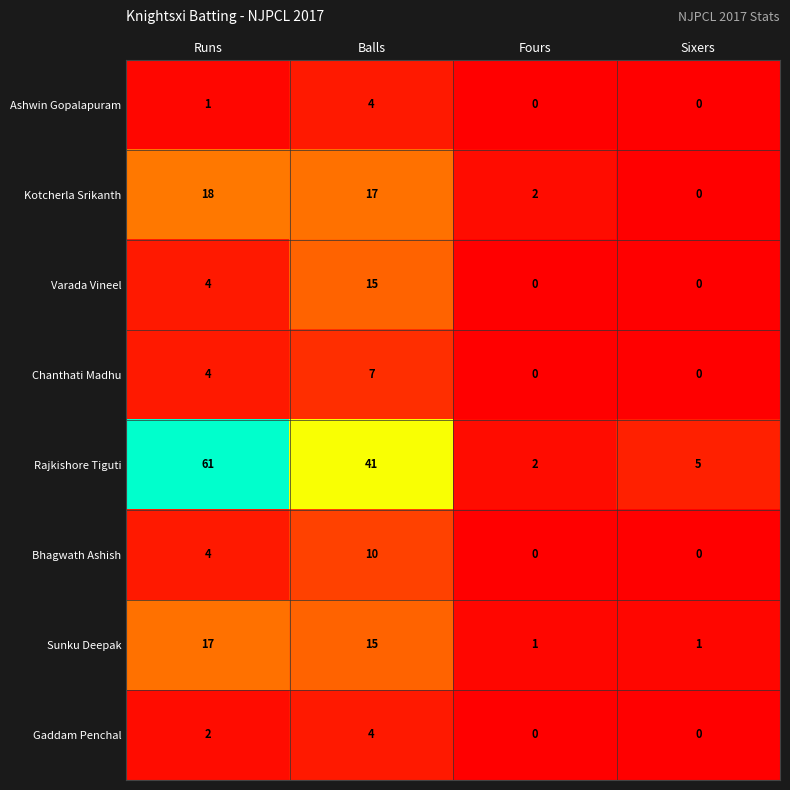

What is the spread (max minus min) of values at Fours?

2